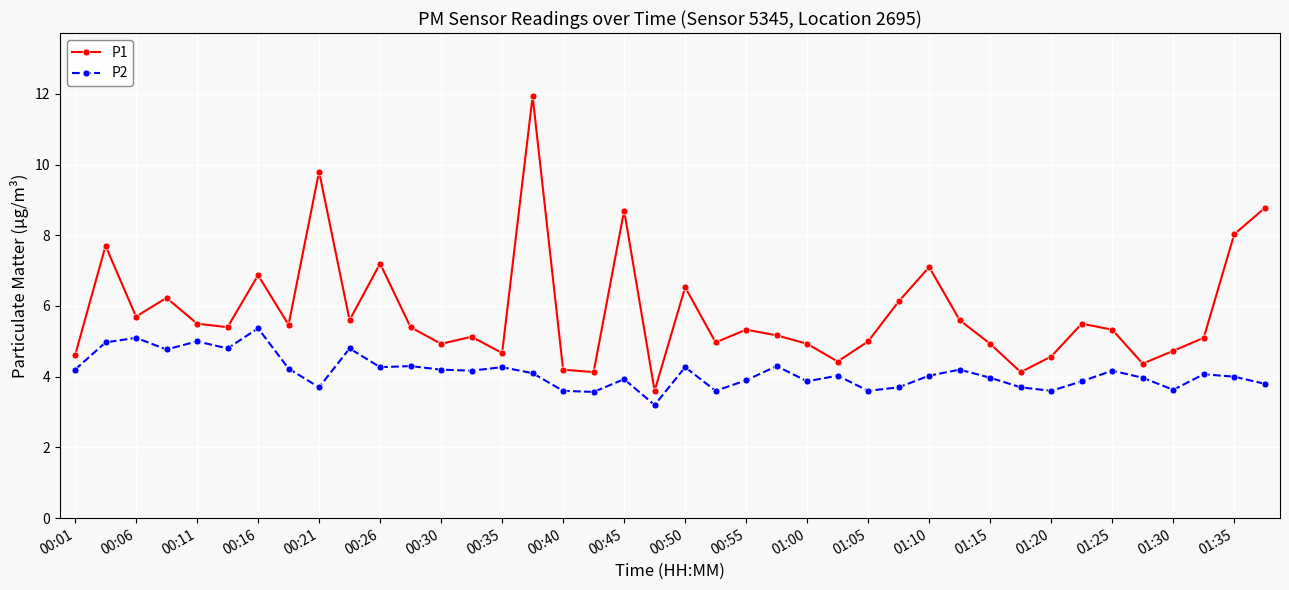

How many lines are shown in the chart?

2